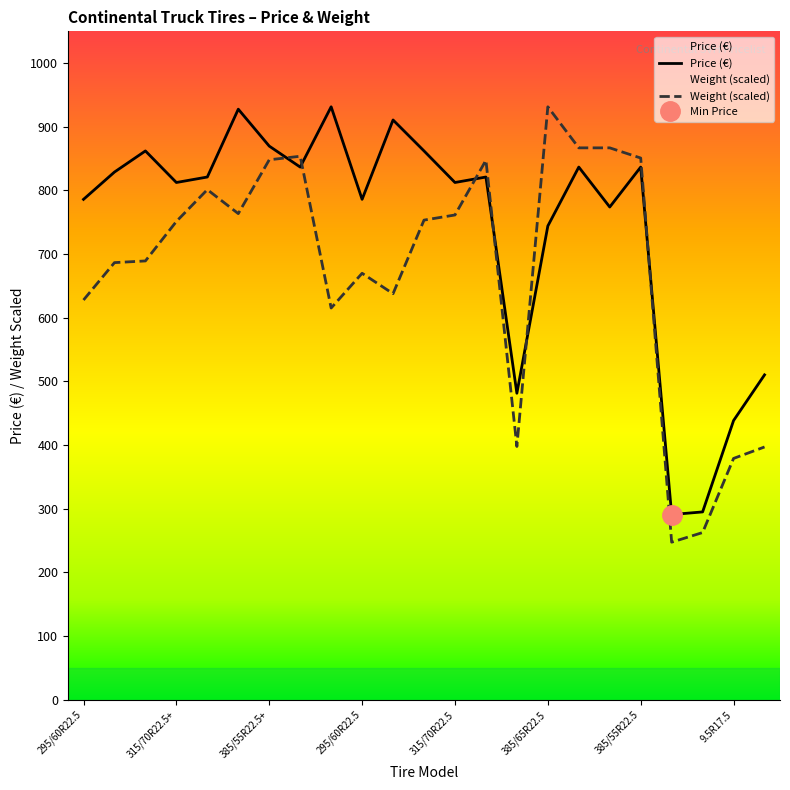

What is the maximum value shown in the chart?

931.5